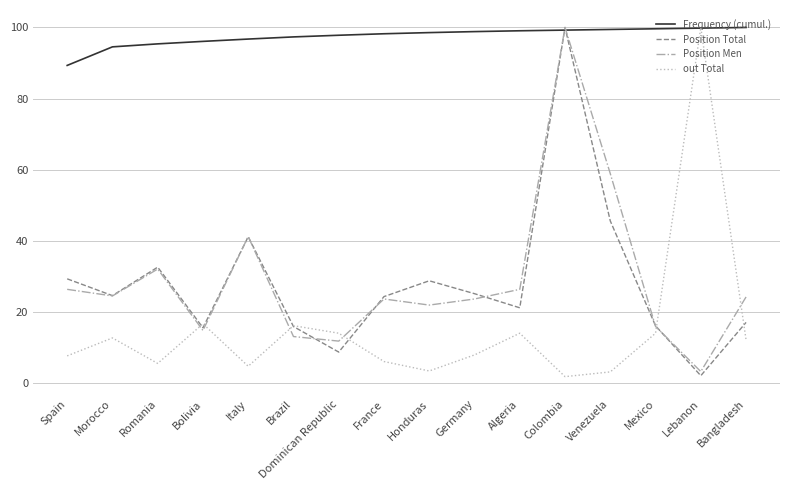

At which category is the sum across all series the highest?

Colombia